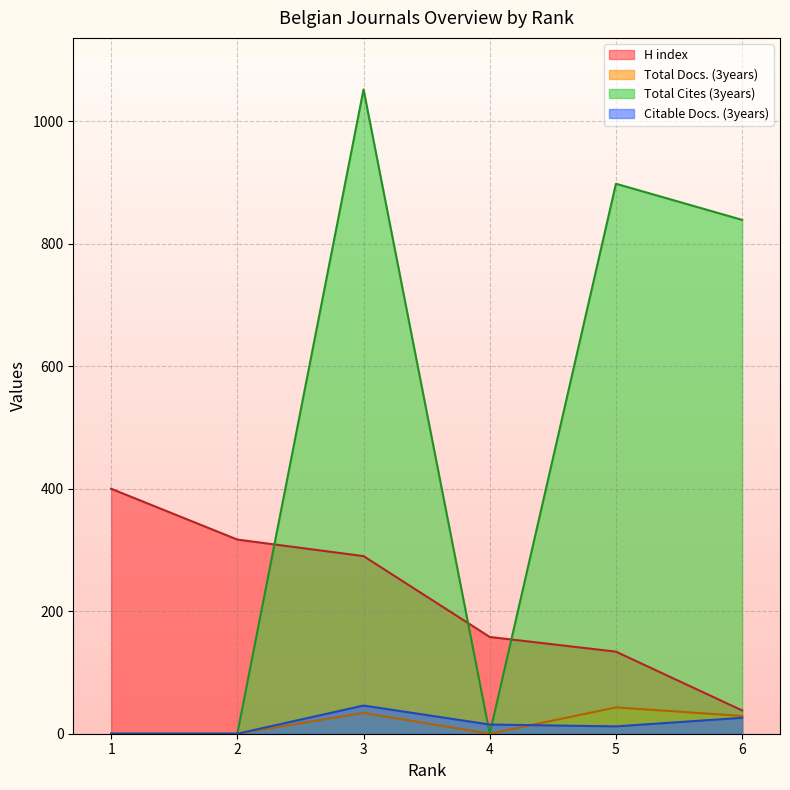

Where does the Citable Docs. (3years) series first go above 15?

3